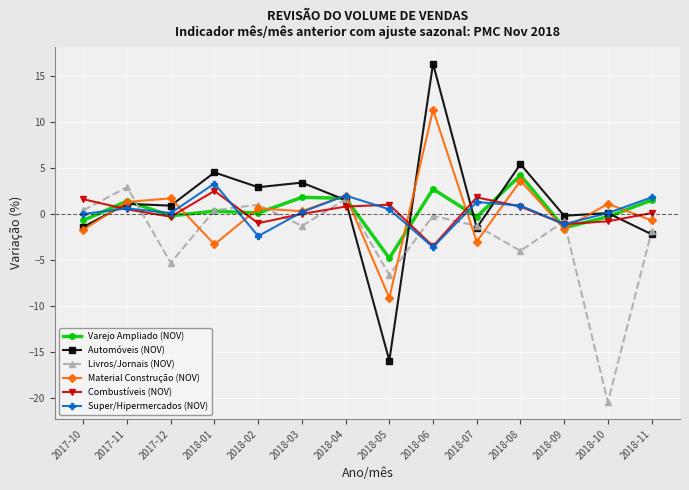

How many series are shown in this chart?

6